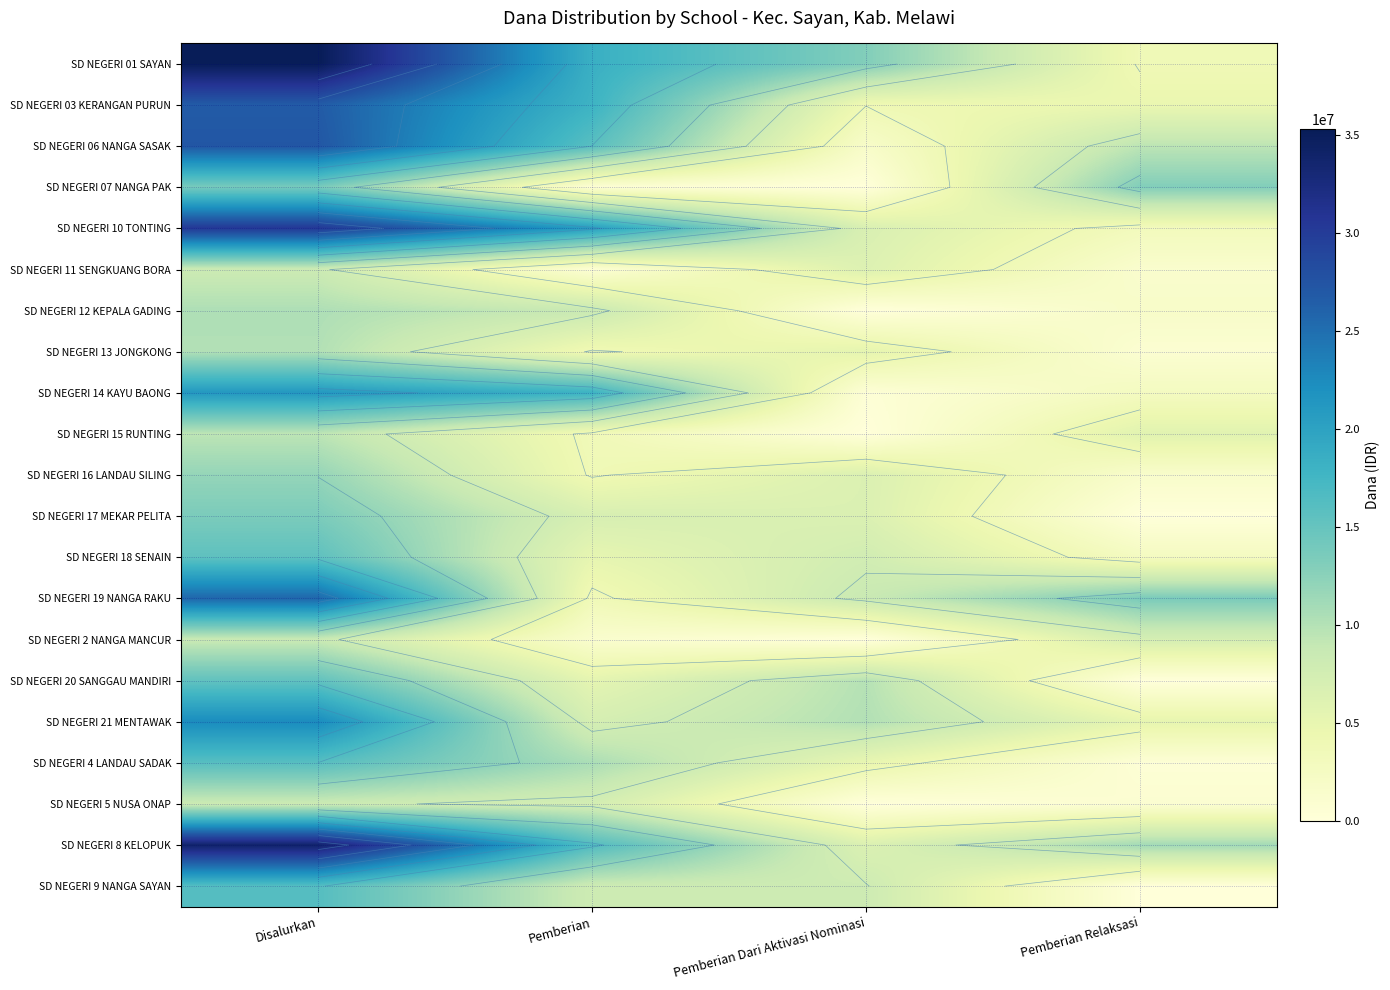

Where does the SD NEGERI 10 TONTING series first go above 20475000?

Disalurkan